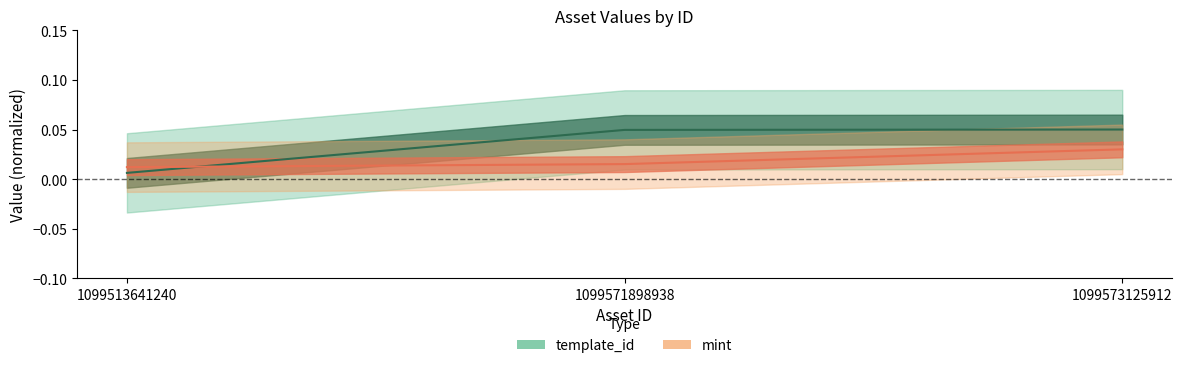

Which category has the lowest value in the template_id series?

1099513641240